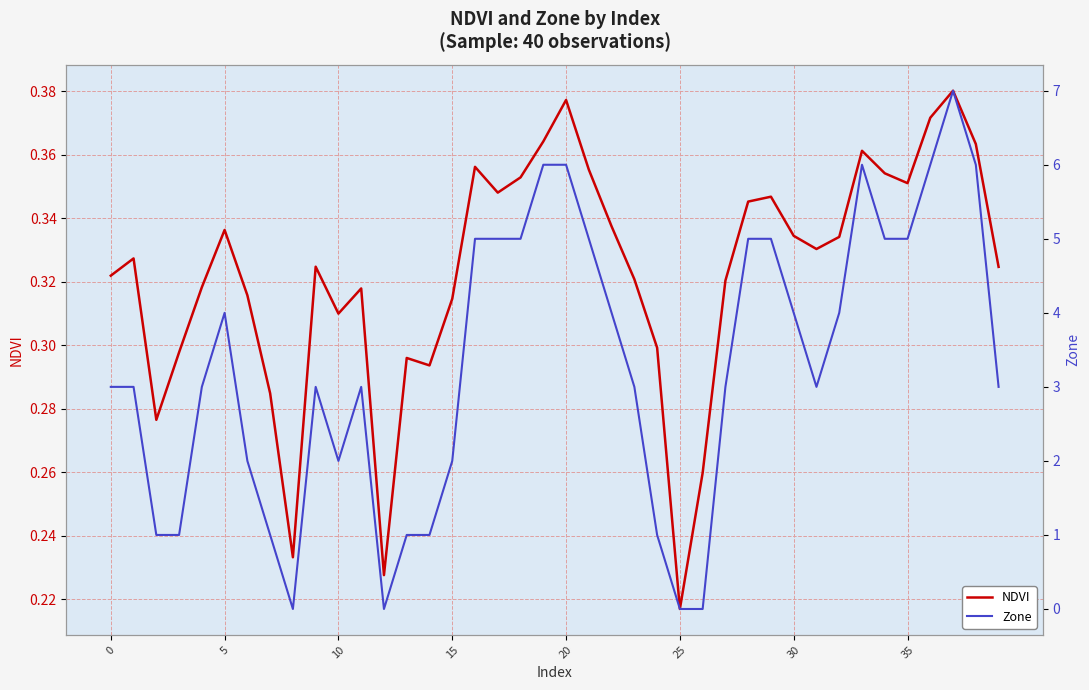

What is the maximum value for NDVI?

0.4